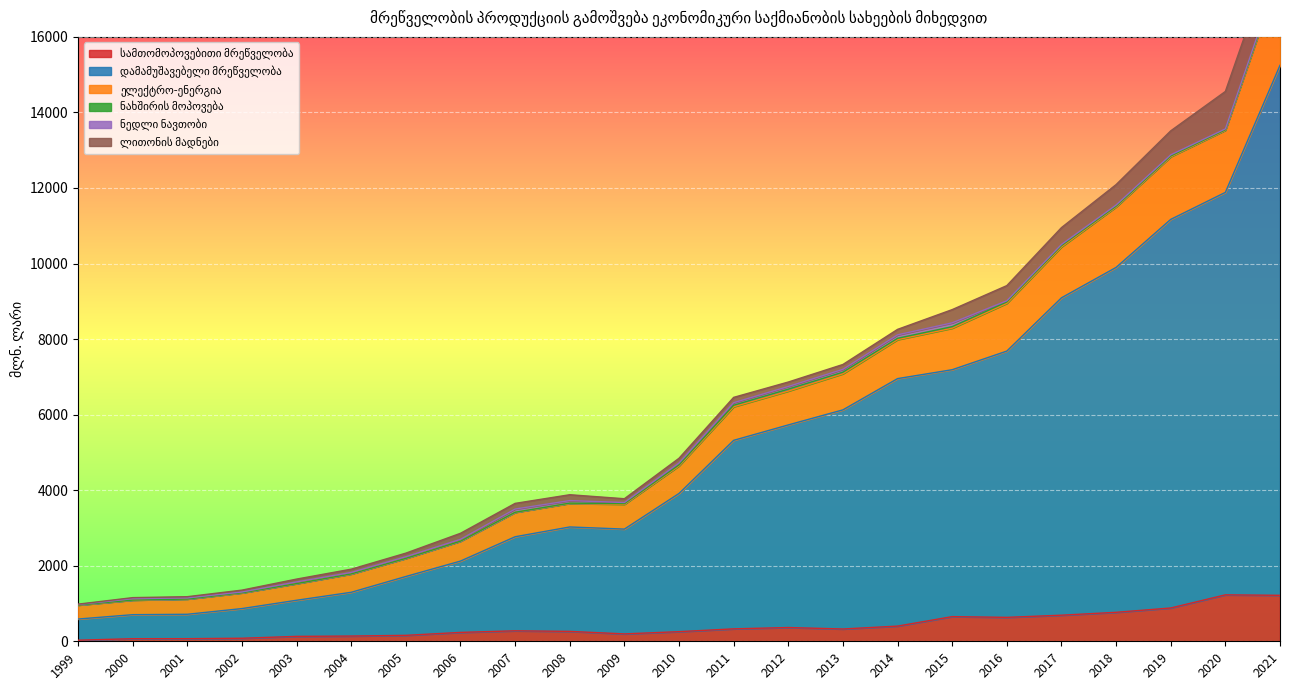

Which has a higher value, 2010 or 2004?

2010